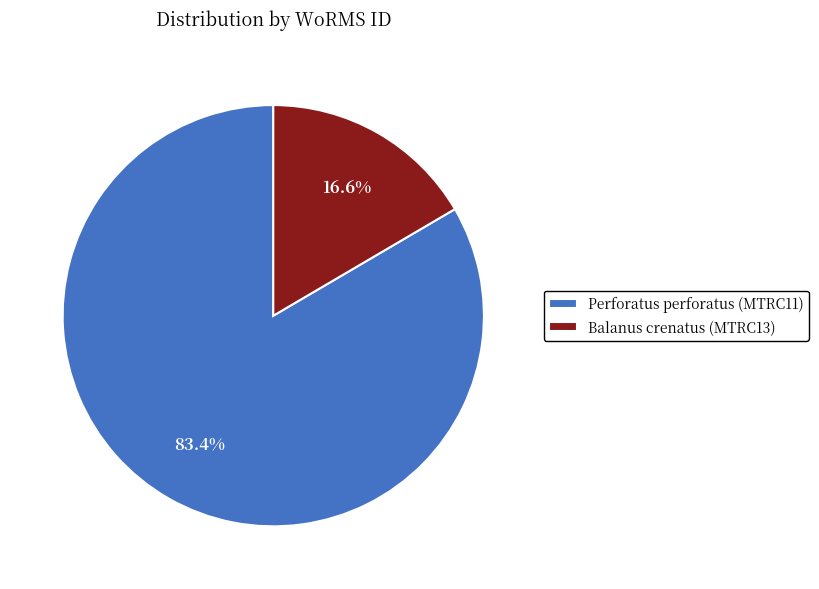

What is the ratio of the value at Perforatus perforatus (MTRC11) to the value at Balanus crenatus (MTRC13)?

5.0